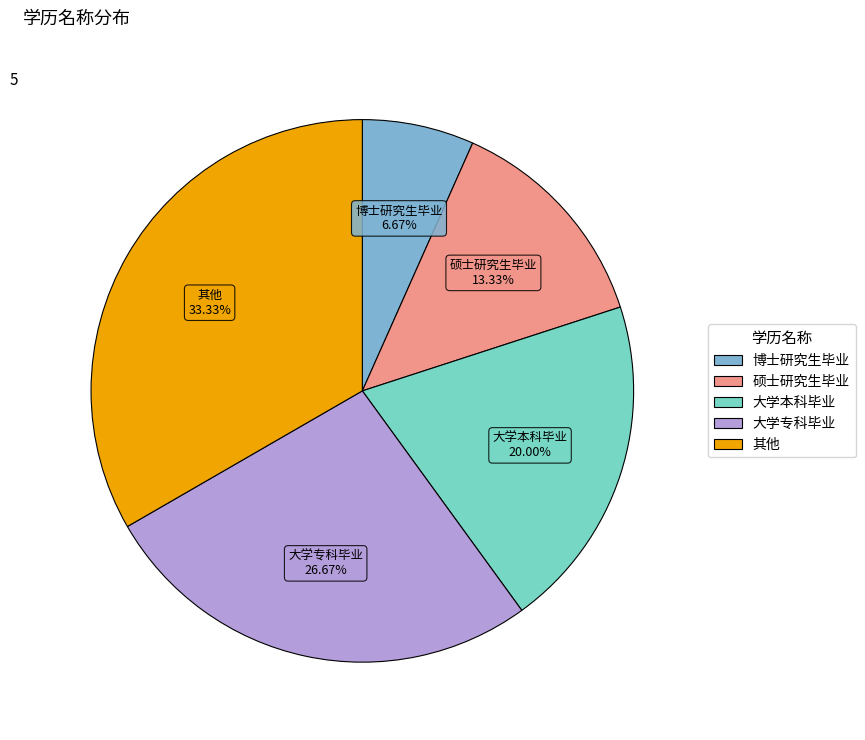

Is 其他 the majority of the pie?

No